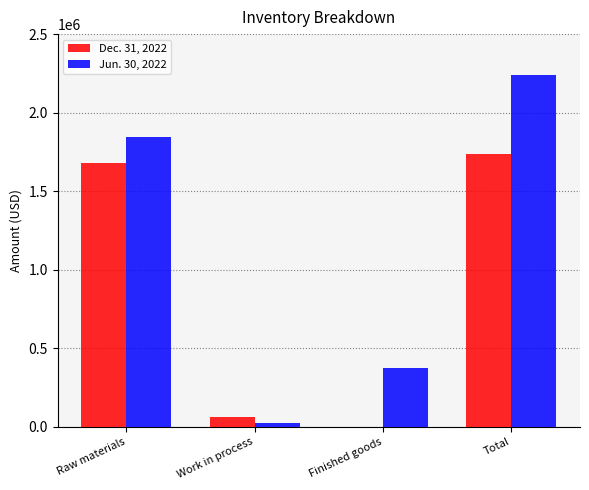

Is it true that Jun. 30, 2022 equals 2238208 at Total?

True